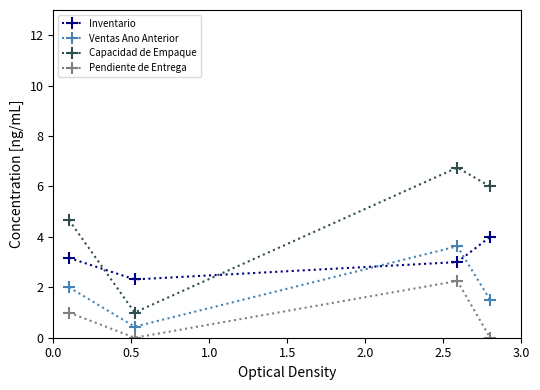

Which series has the widest spread of values?

Capacidad de Empaque